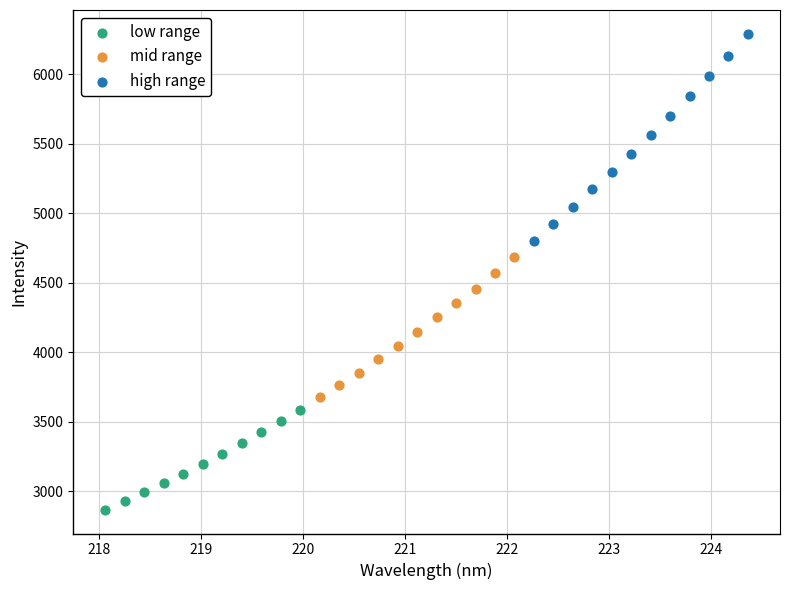

Which series contains the lowest Y value?

low range